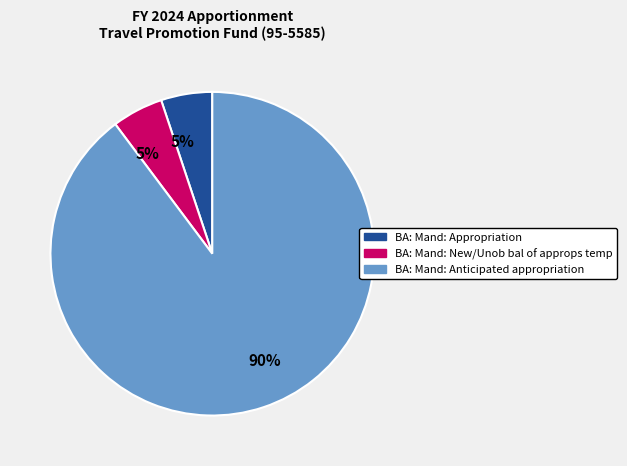

Is there any slice that represents more than half of the pie?

Yes